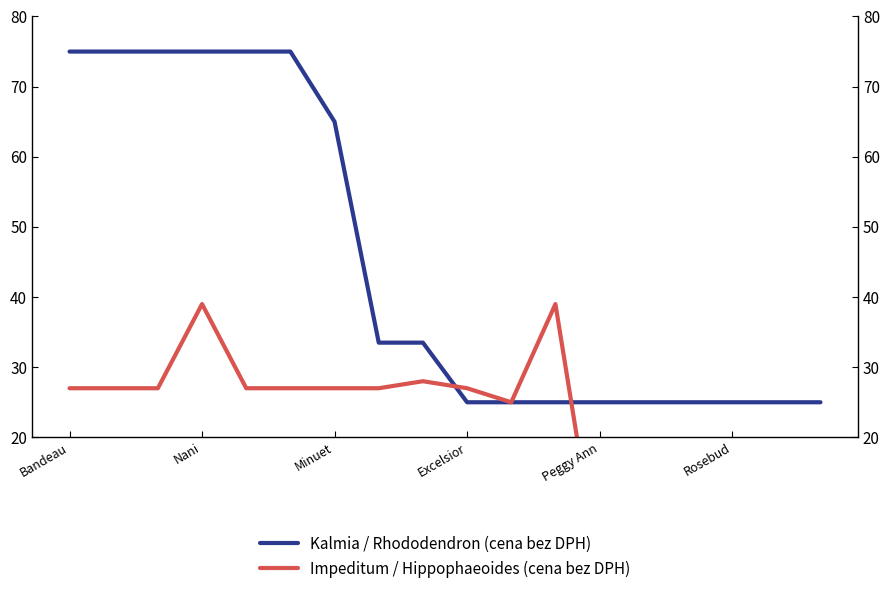

What is the maximum value for Kalmia / Rhododendron (cena bez DPH)?

75.0